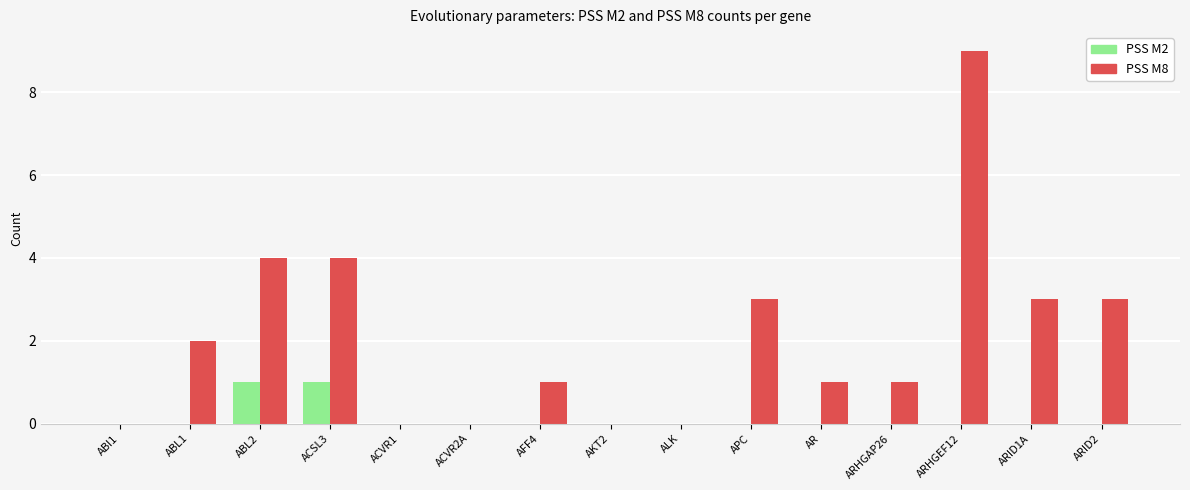

Which series has the largest total across all categories?

PSS M8